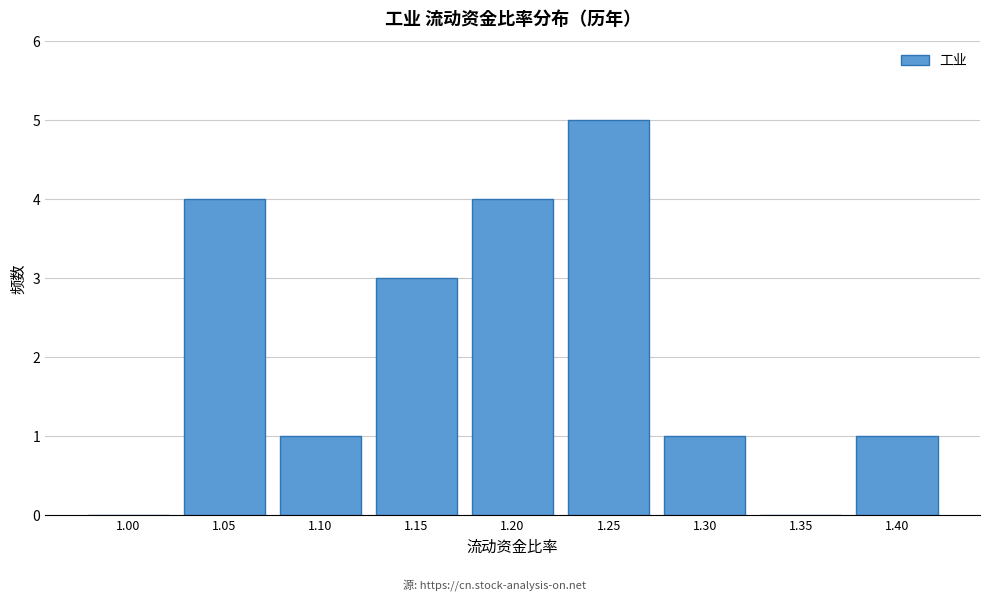

Reading right to left, what are all the values shown in this chart?

1.40=1	1.35=0	1.30=1	1.25=5	1.20=4	1.15=3	1.10=1	1.05=4	1.00=0